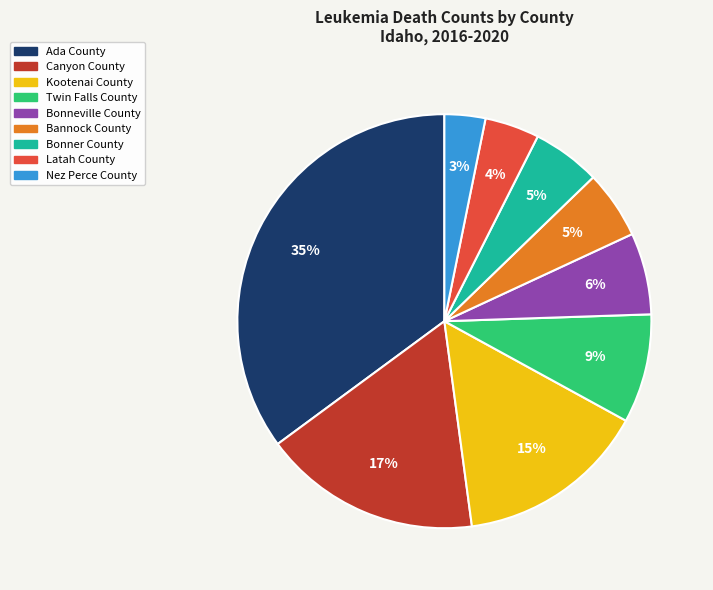

Which slice is the smallest?

Nez Perce County